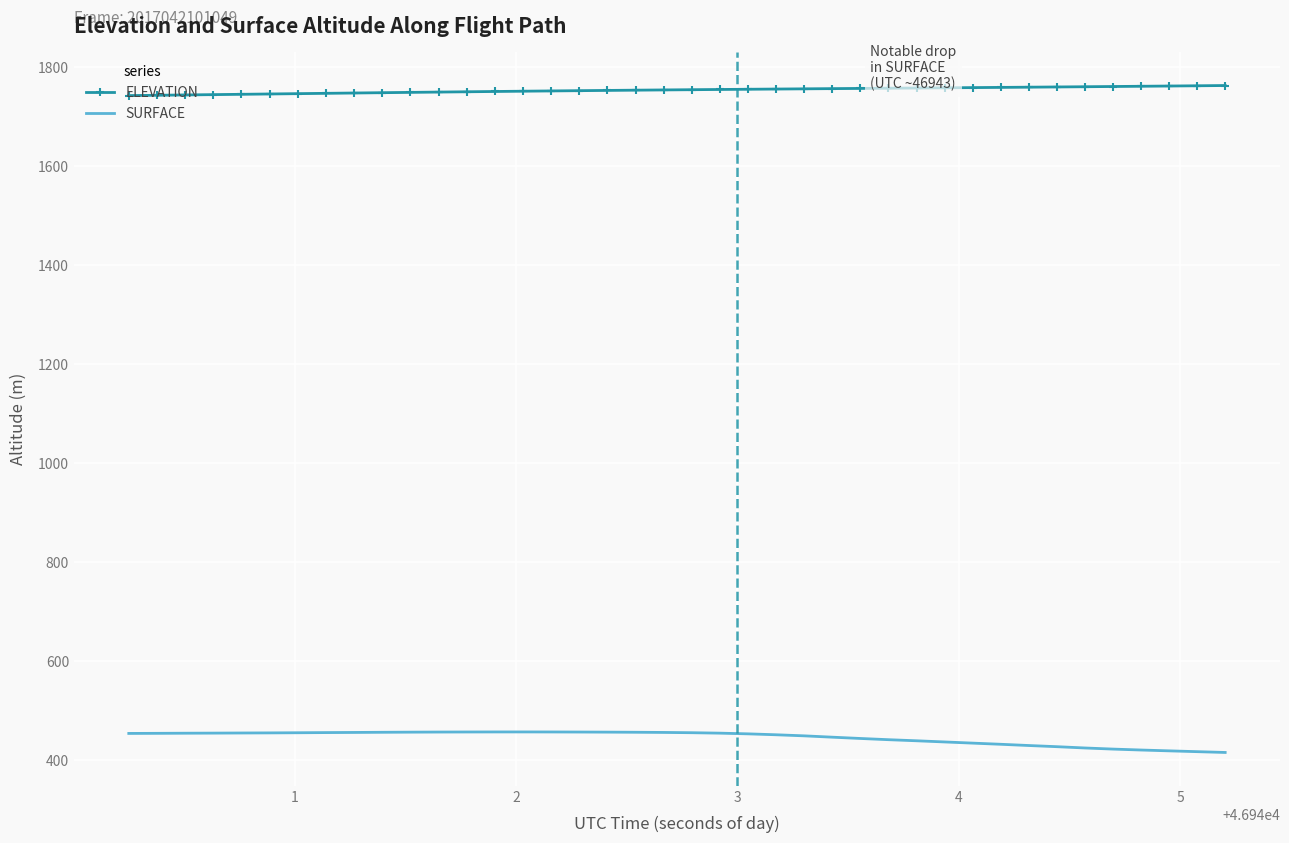

What is the minimum value for SURFACE?

415.7